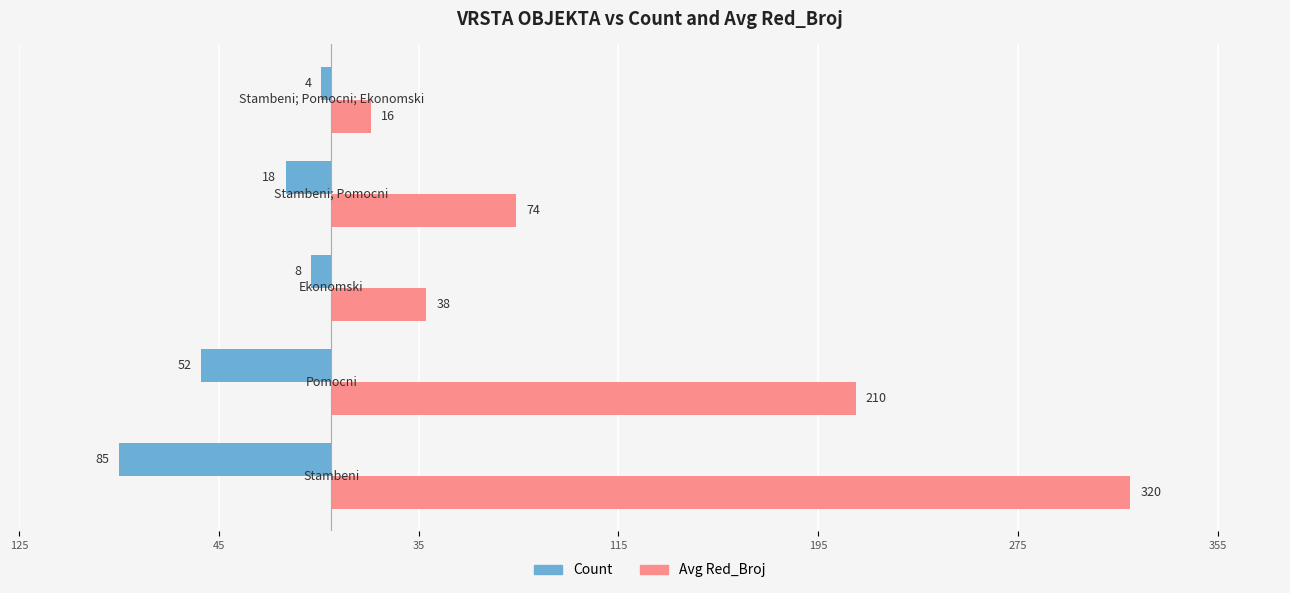

What are all the series names shown in the legend?

Count, Avg Red_Broj